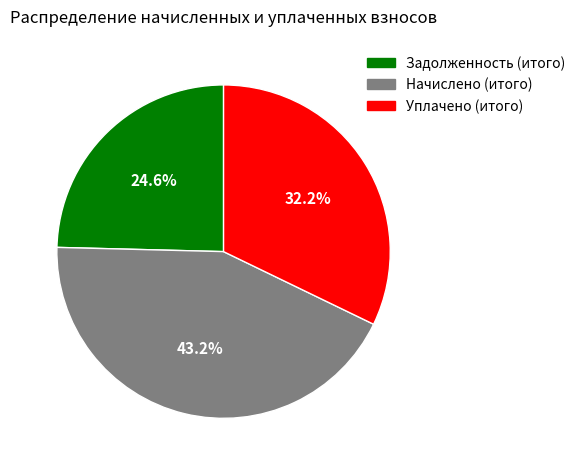

To the nearest percent, what is the difference between the largest and smallest slice percentages?

19%